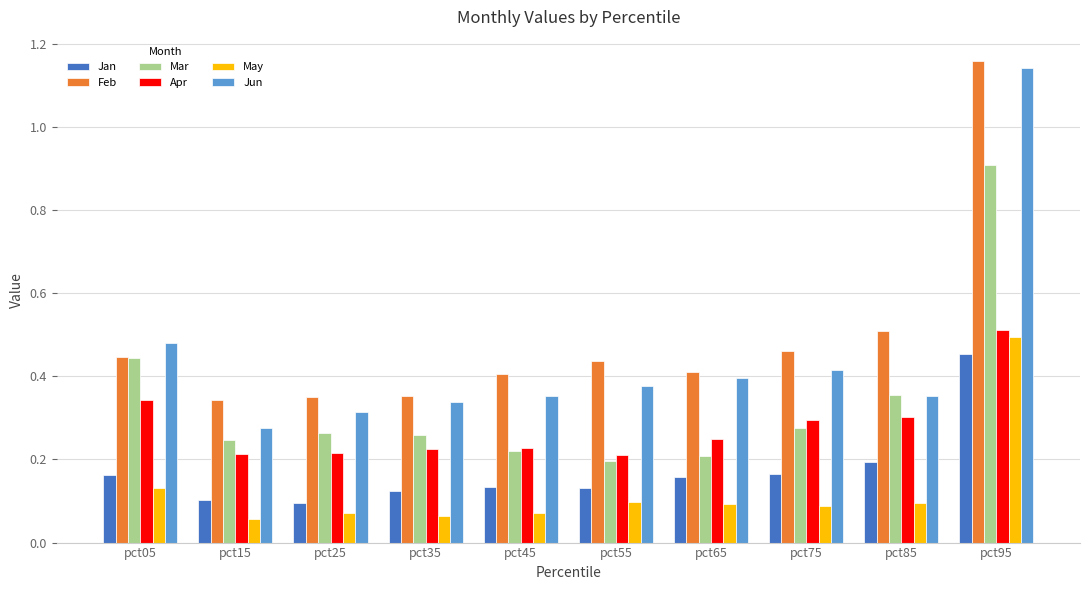

How many groups of bars are there?

10